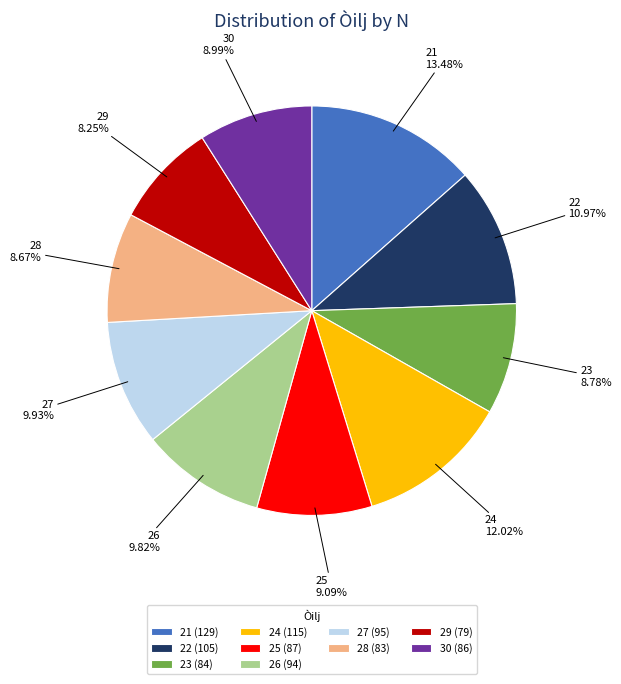

Which has a higher value, 22 (105) or 23 (84)?

22 (105)